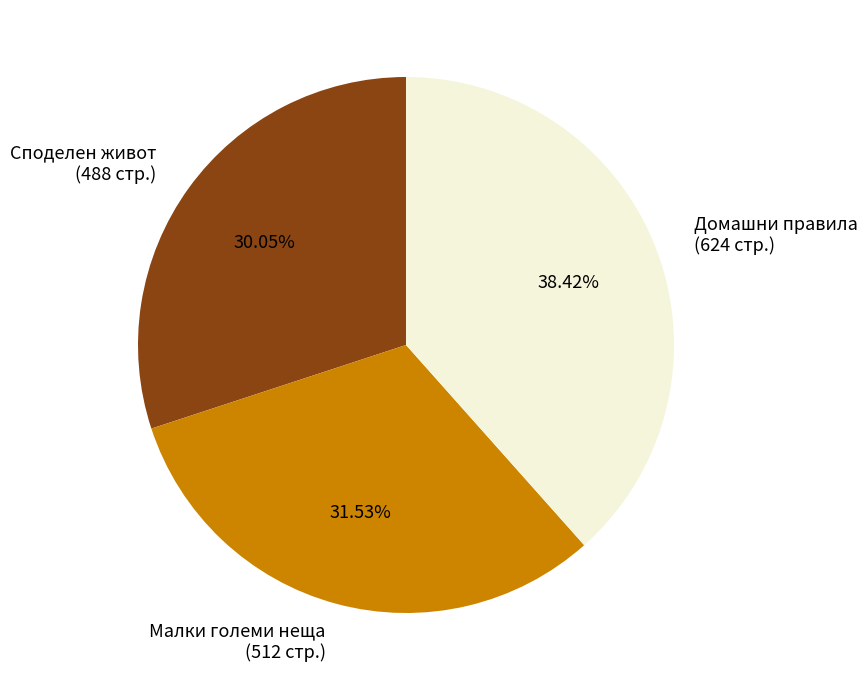

Does any single category account for the majority?

No